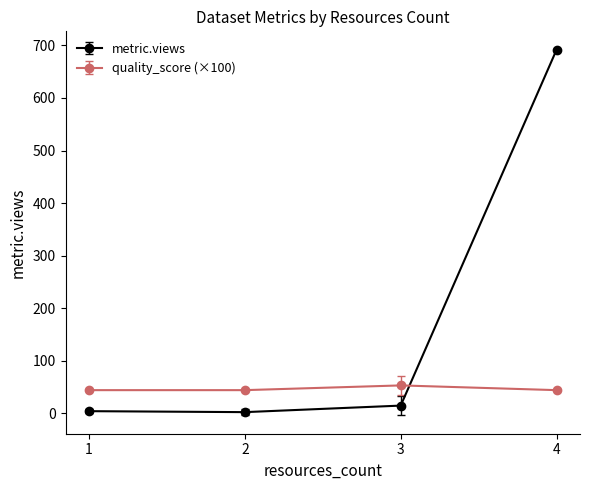

The value of quality_score (×100) at 4 is 44.0. True or false?

True